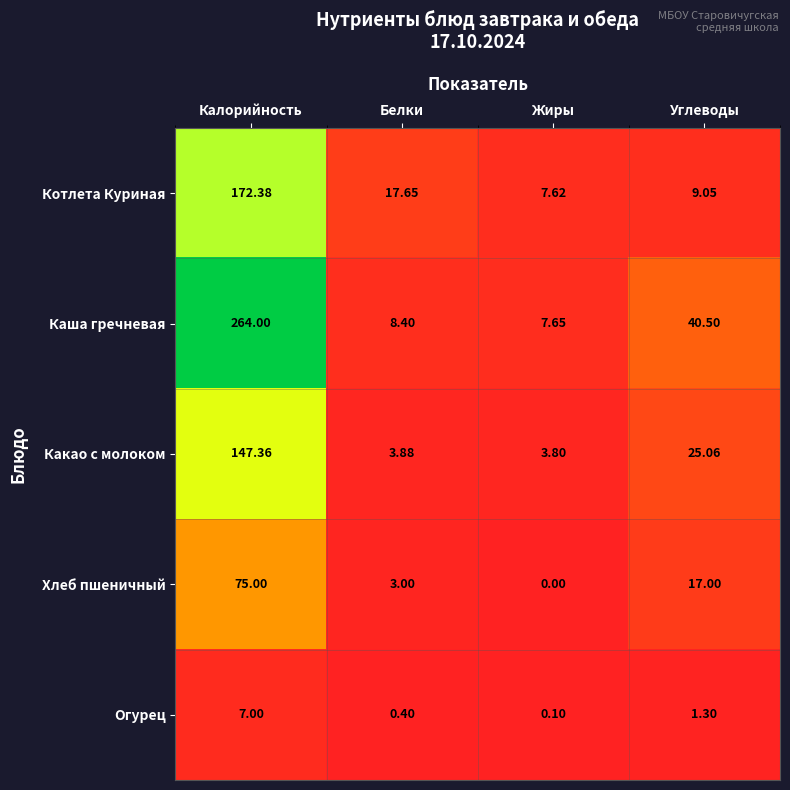

Which series has the widest spread of values?

Каша гречневая